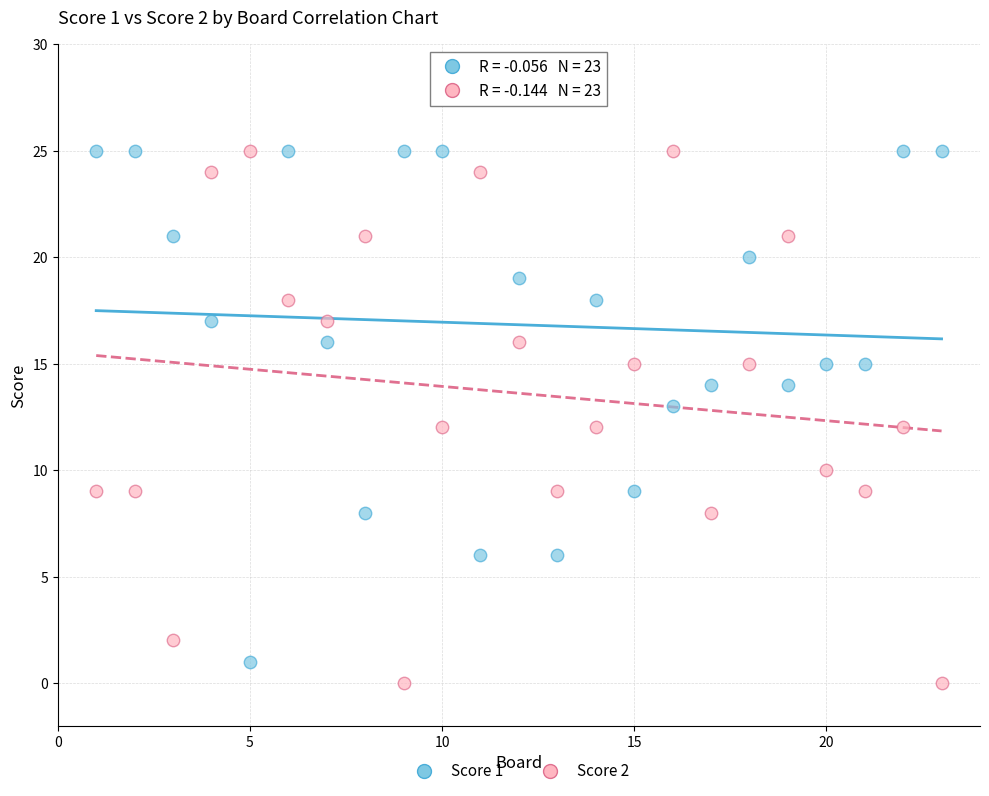

Which series has the widest spread of Y values?

Score 2